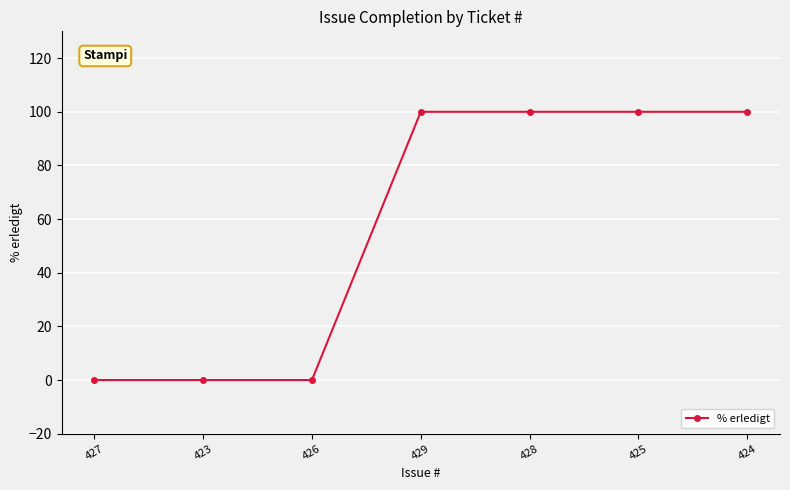

Reading left to right, what are all the values shown in this chart?

427=0	423=0	426=0	429=100	428=100	425=100	424=100